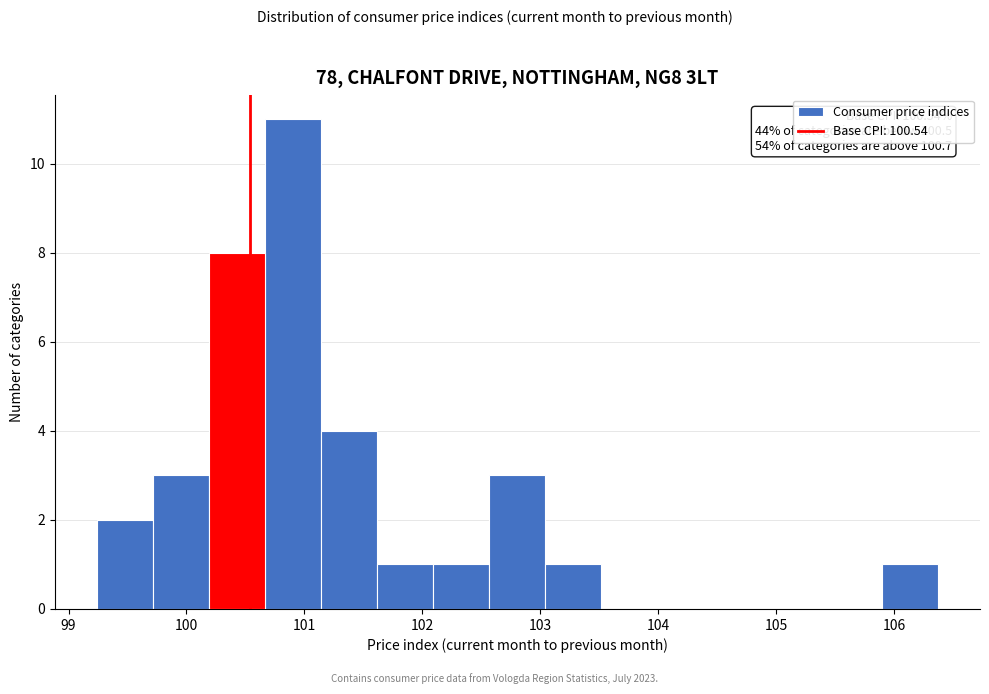

Which range on the x-axis has the tallest bar?

100.7 to 101.1